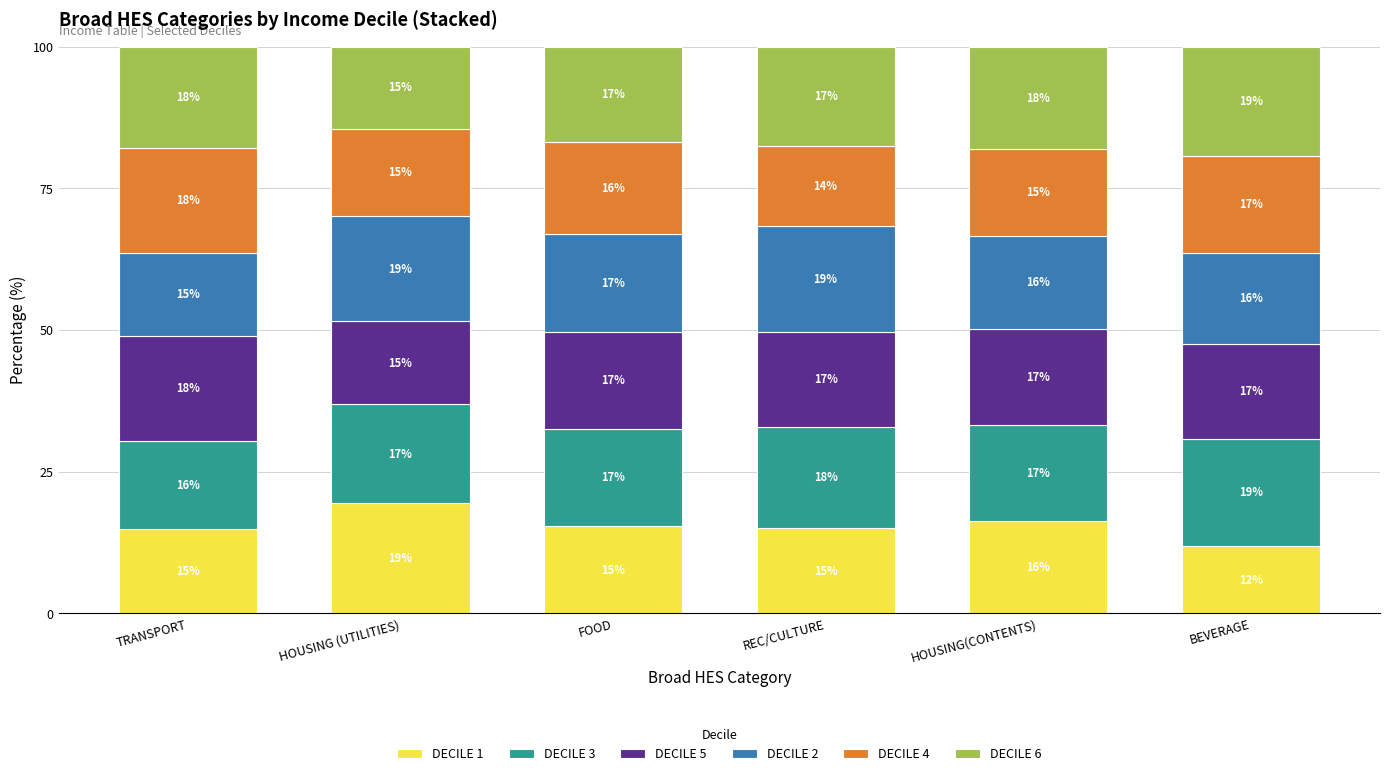

What is the total value across all series at REC/CULTURE?

100.0